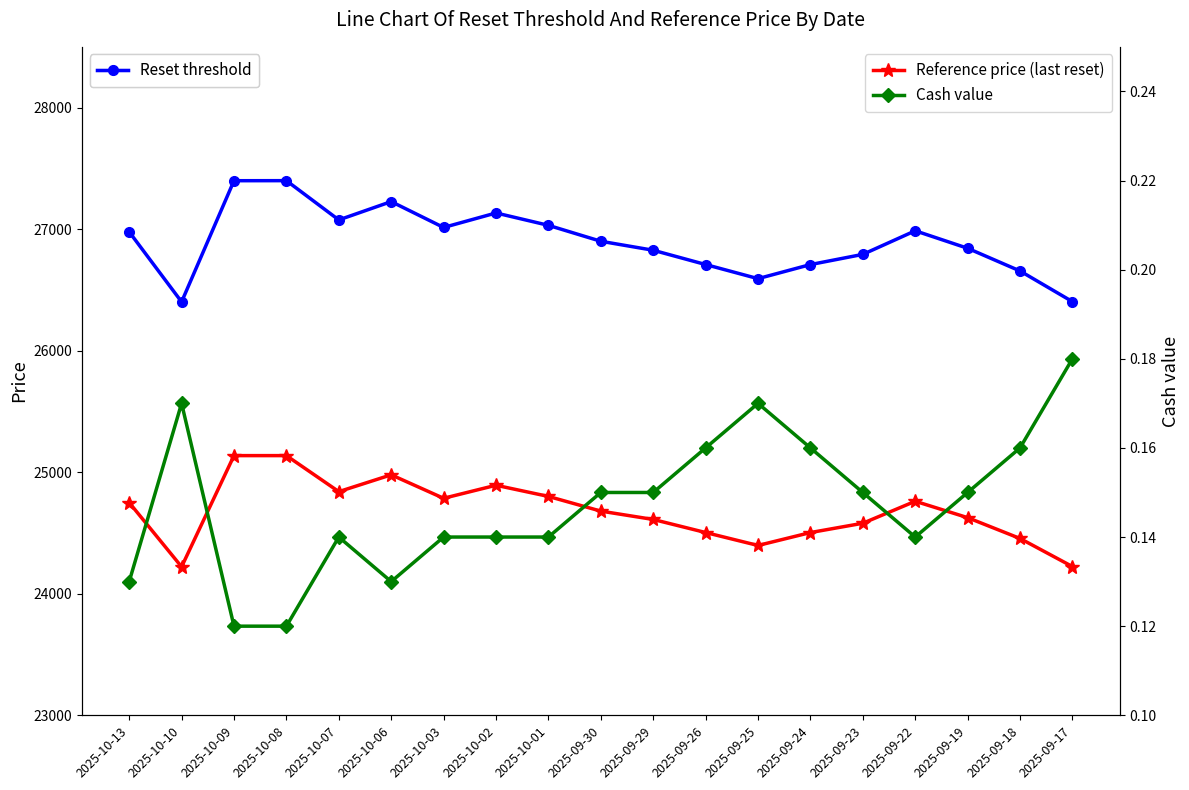

Between 2025-09-19 and 2025-10-08, which is larger?

2025-10-08